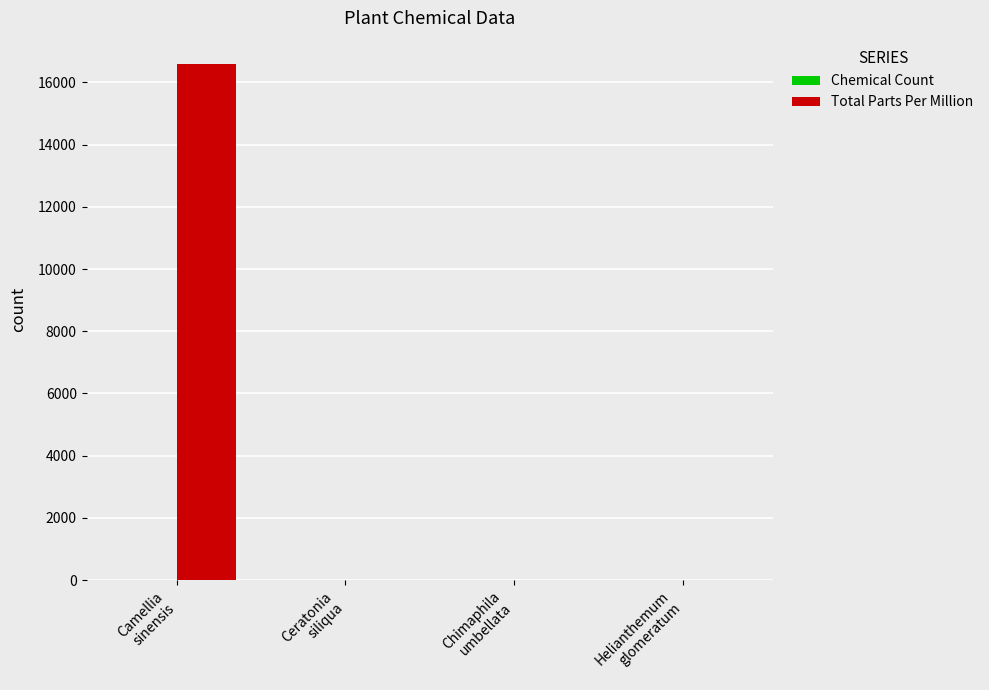

What is the sum of all Total Parts Per Million values?

16600